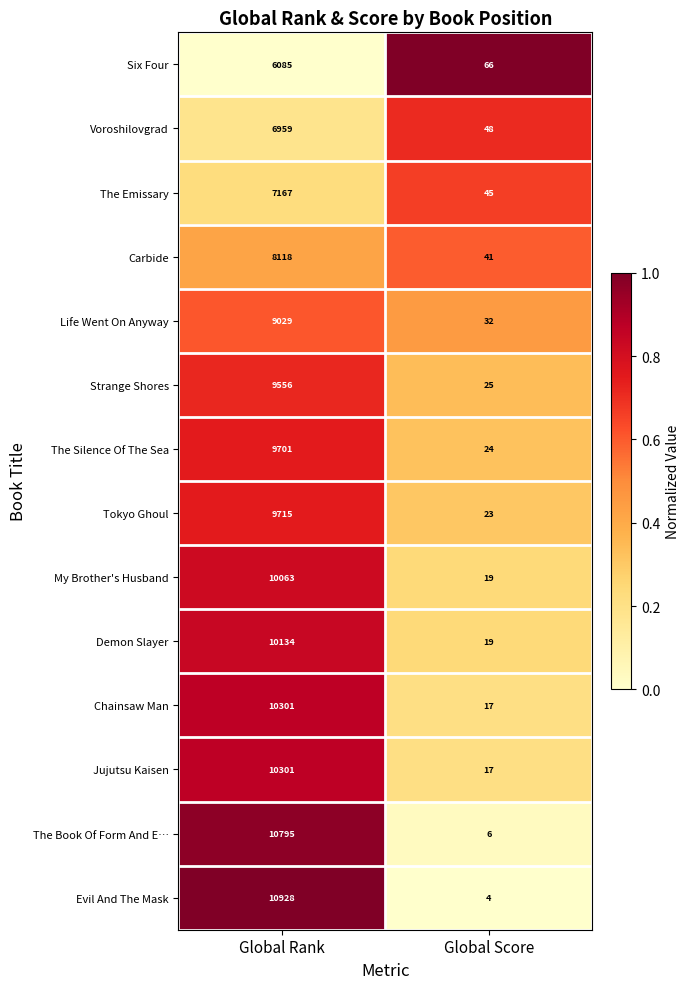

True or false: My Brother's Husband has a value of 19 at Global Score.

True